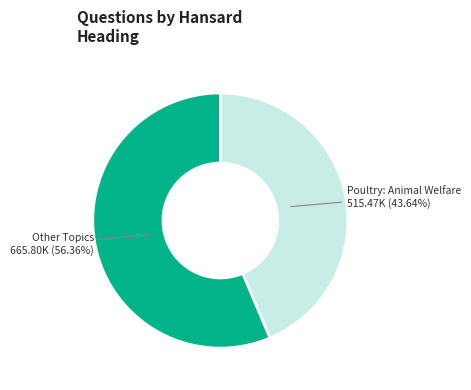

Does any single category account for the majority?

Yes